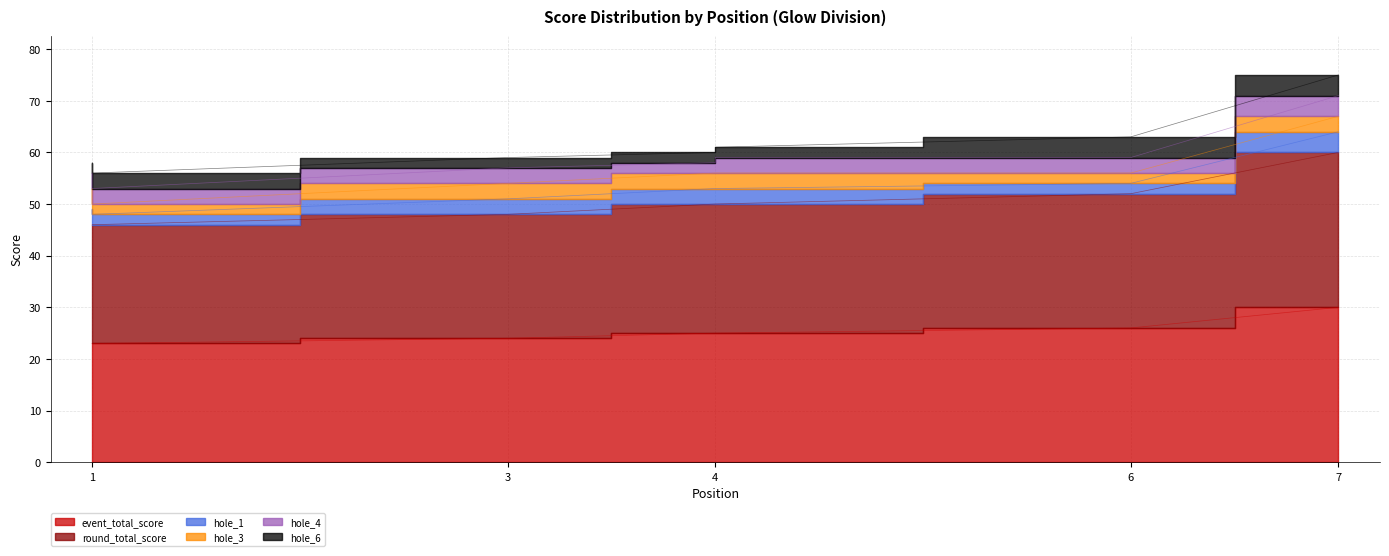

The value of round_total_score at 1 is 32. True or false?

False